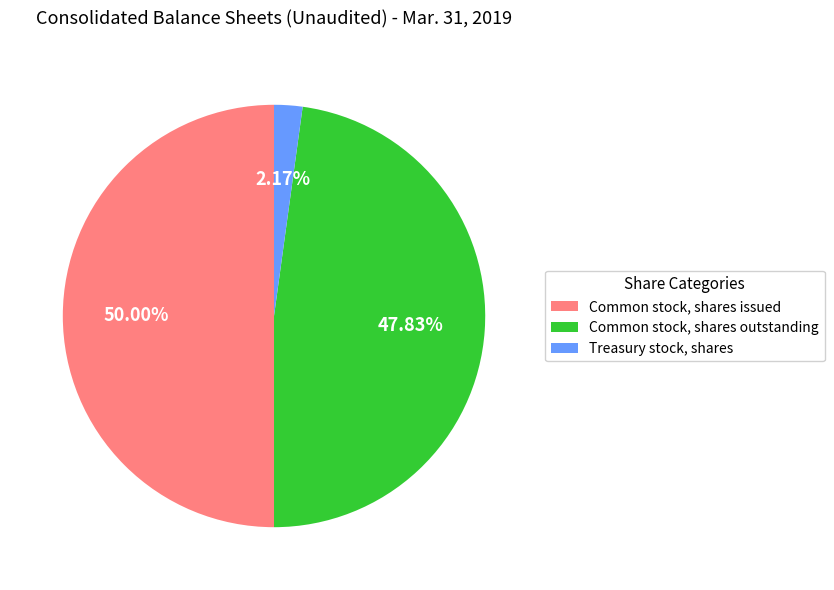

Count the number of slices in the pie.

3